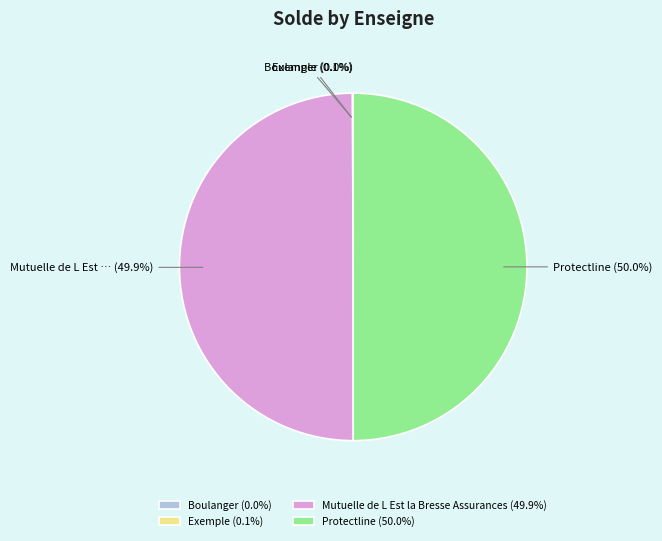

Do Mutuelle de L Est la Bresse Assurances (49.9%) and Protectline (50.0%) together represent more than half of the pie?

Yes